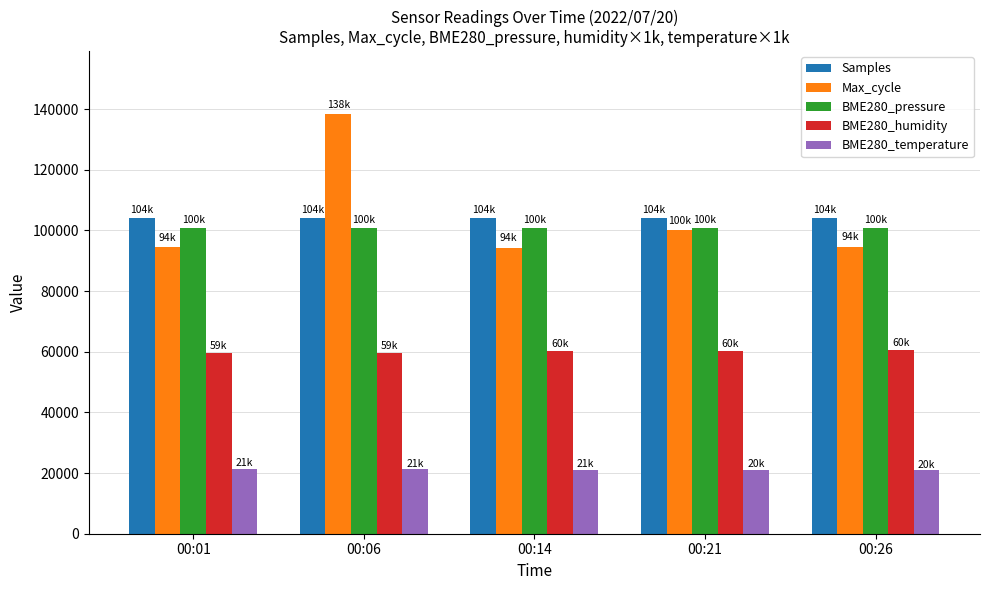

What is the difference between the highest and lowest values at 00:06?

117111.0